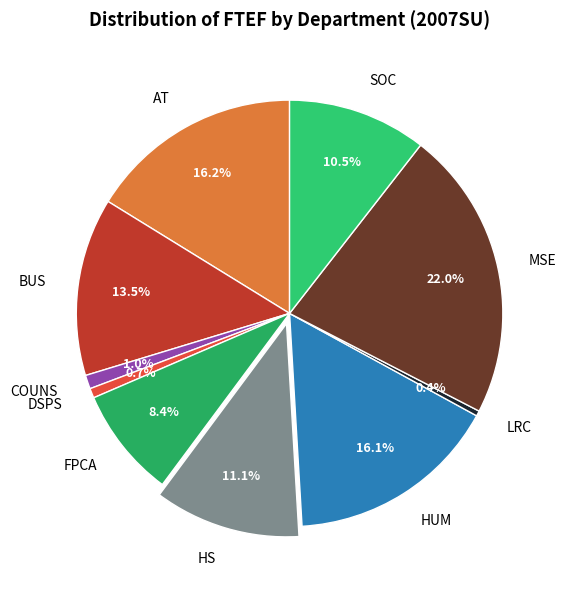

Count the number of slices in the pie.

10